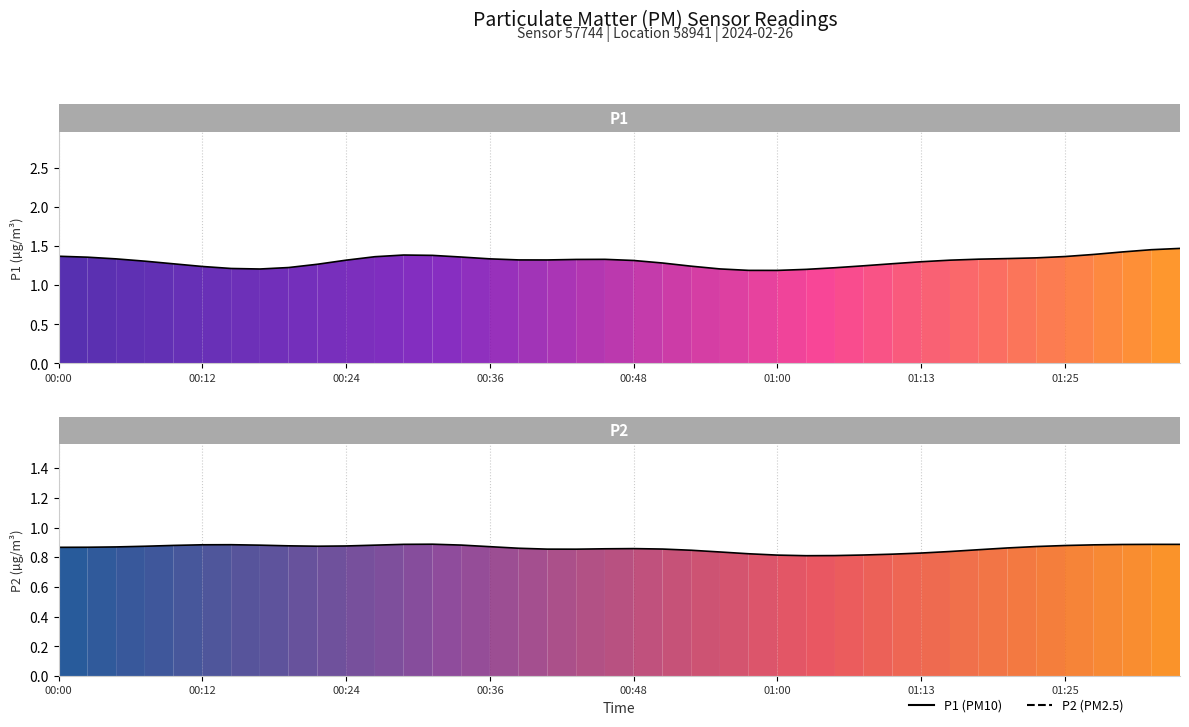

True or false: P1 and P2 intersect in this chart.

False